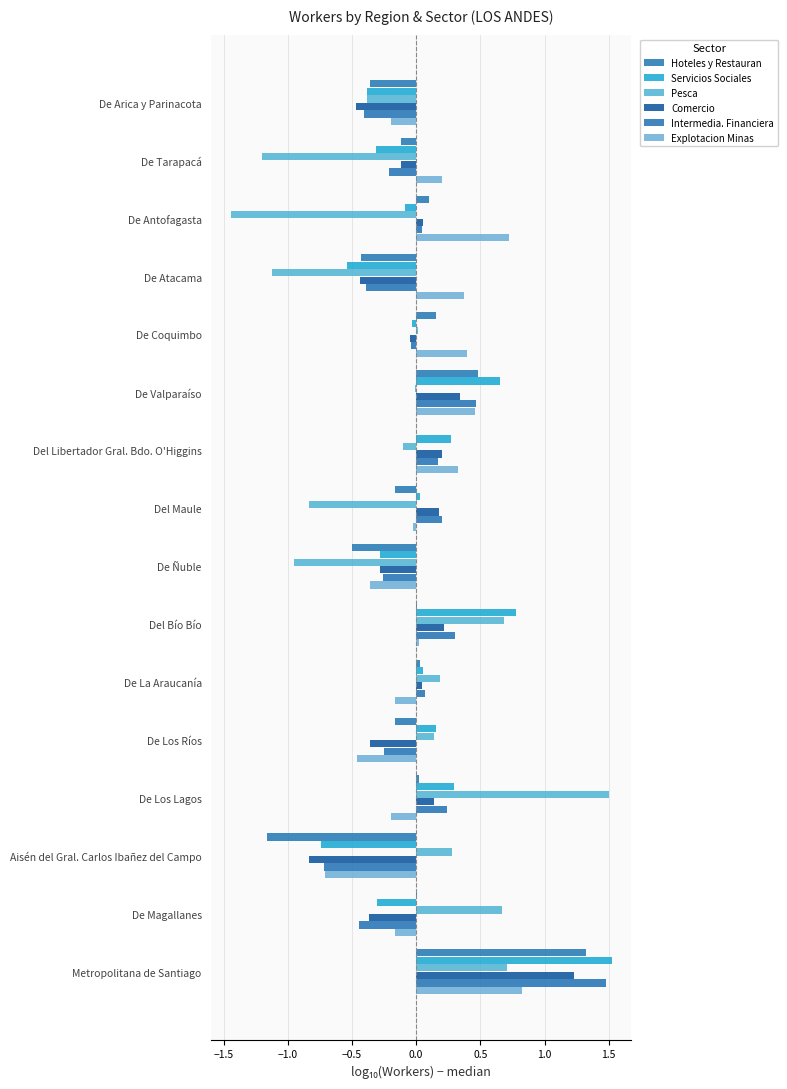

What is the value of the Explotacion Minas bar at the 6th from the left?

0.5